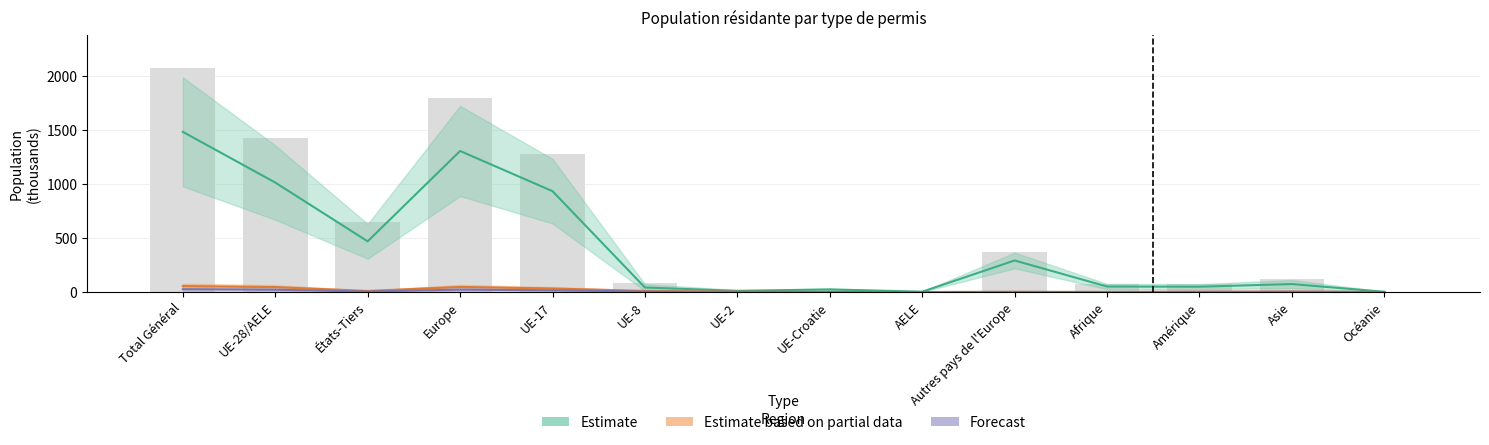

What is the highest value of the Permis B (Séjour) series?

2067.9